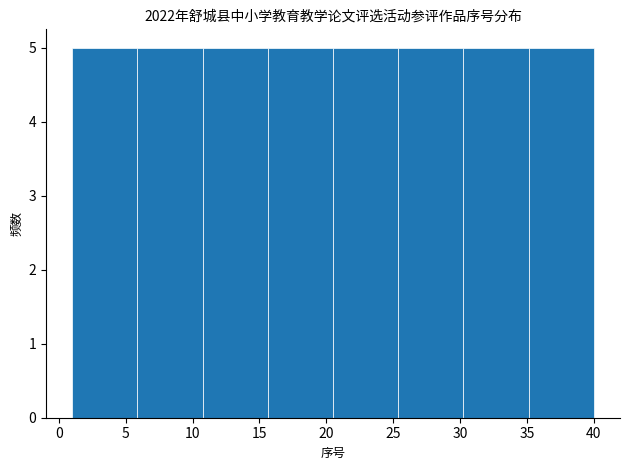

Reading left to right, transcribe this chart: for each bar, give the range it covers on the x-axis and its height. Neither the bar edges nor the heights are printed on the chart, so give them approximately, as read against the axes.

1.0 to 6.0: 5
6.0 to 11.0: 5
11.0 to 15.5: 5
15.5 to 20.5: 5
20.5 to 25.5: 5
25.5 to 30.5: 5
30.5 to 35.0: 5
35.0 to 40.0: 5